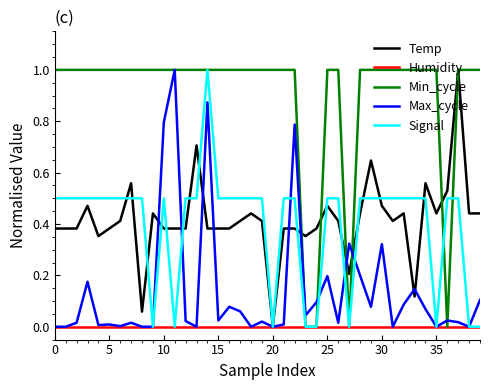

Which series has the largest total across all categories?

Min_cycle